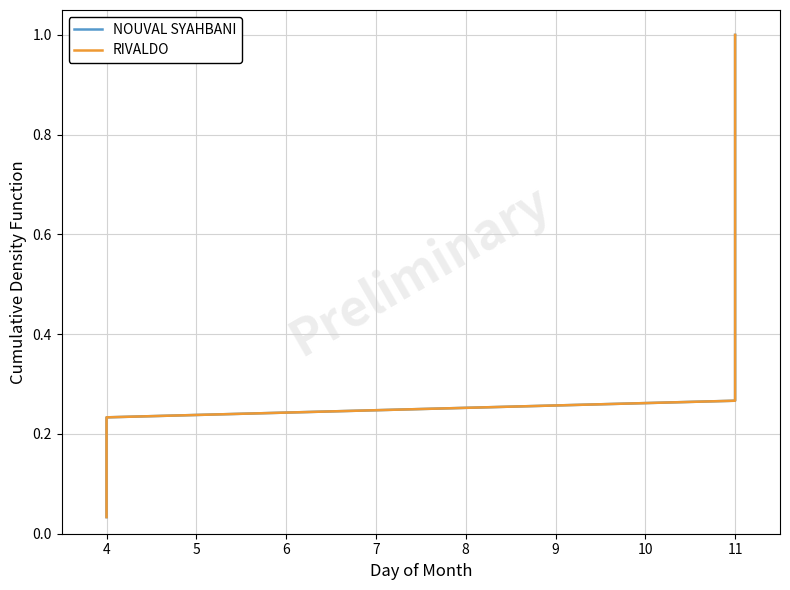

What are all the series names shown in the legend?

NOUVAL SYAHBANI, RIVALDO